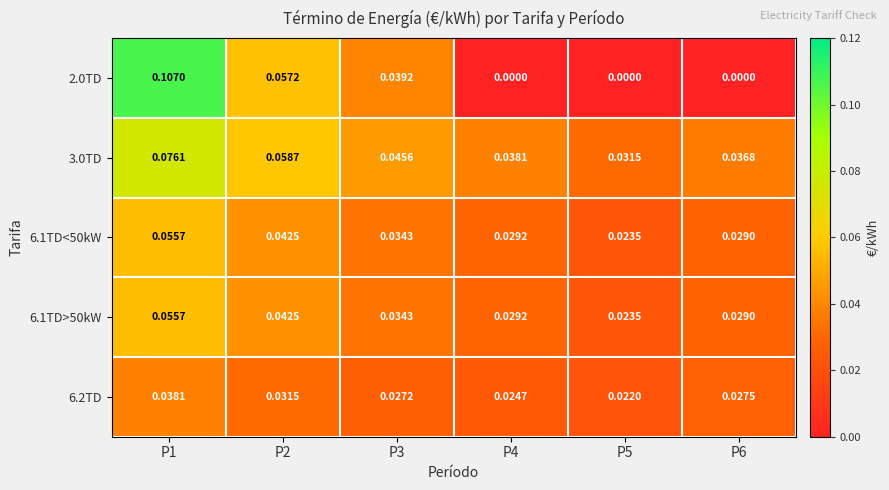

How many distinct data groups are displayed?

5